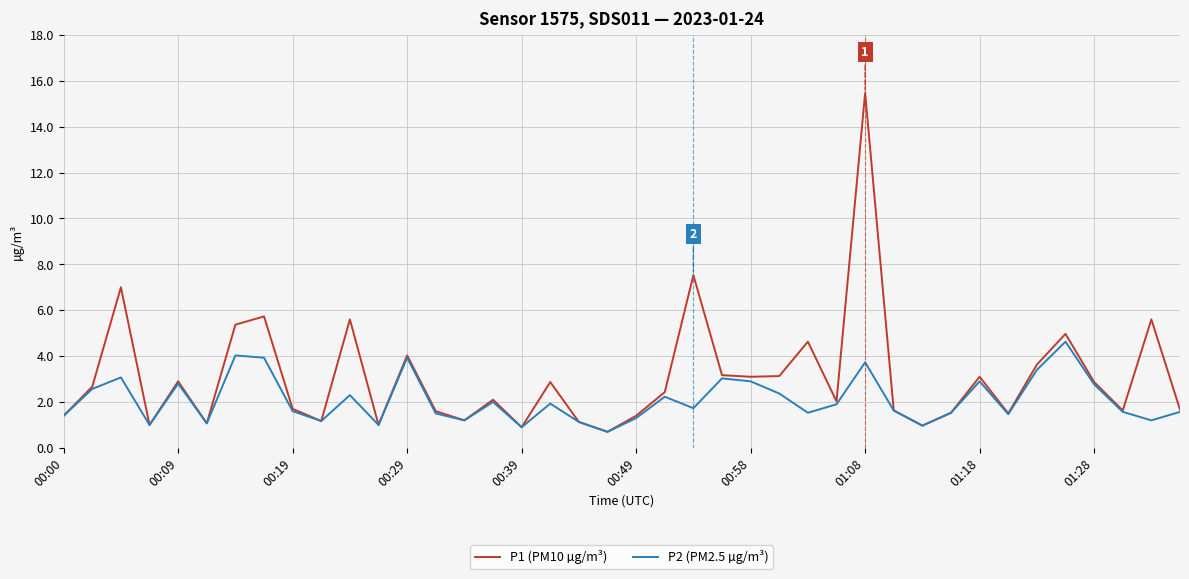

What is the maximum value for P2 (PM2.5 µg/m³)?

4.6